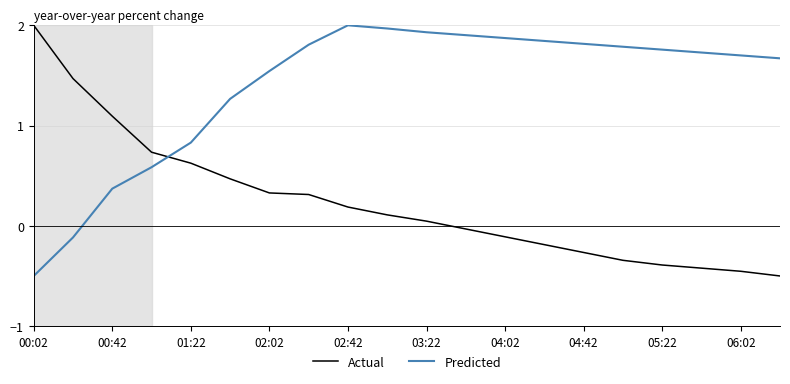

How many lines are shown in the chart?

2